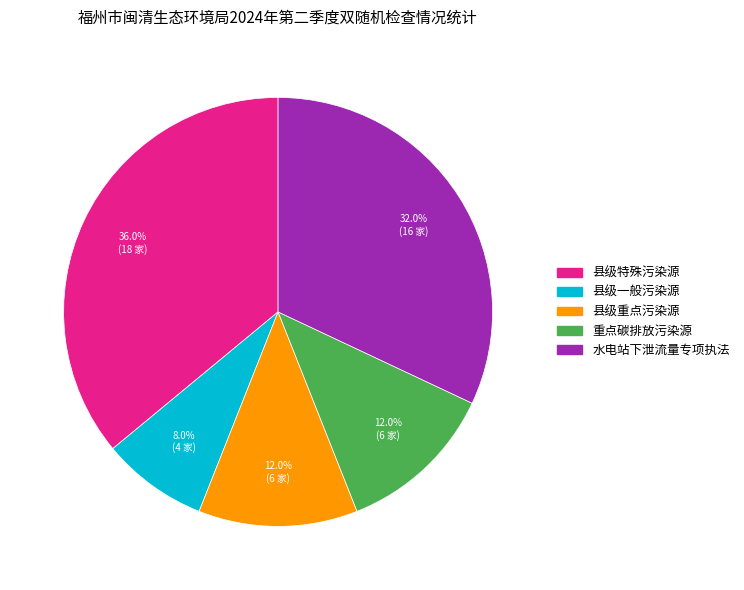

Which category has the biggest portion of the pie?

县级特殊污染源